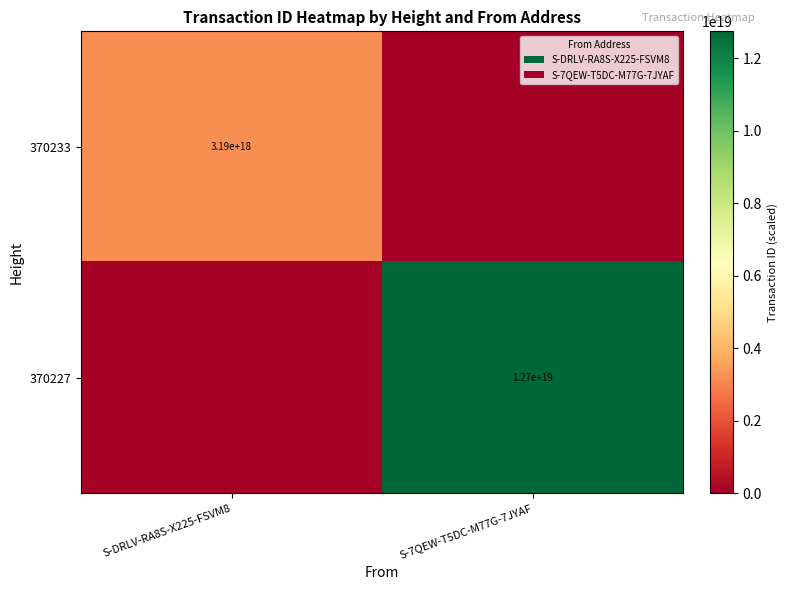

The 370233 series shows 3190000000000000000 at S-DRLV-RA8S-X225-FSVM8. True or false?

True